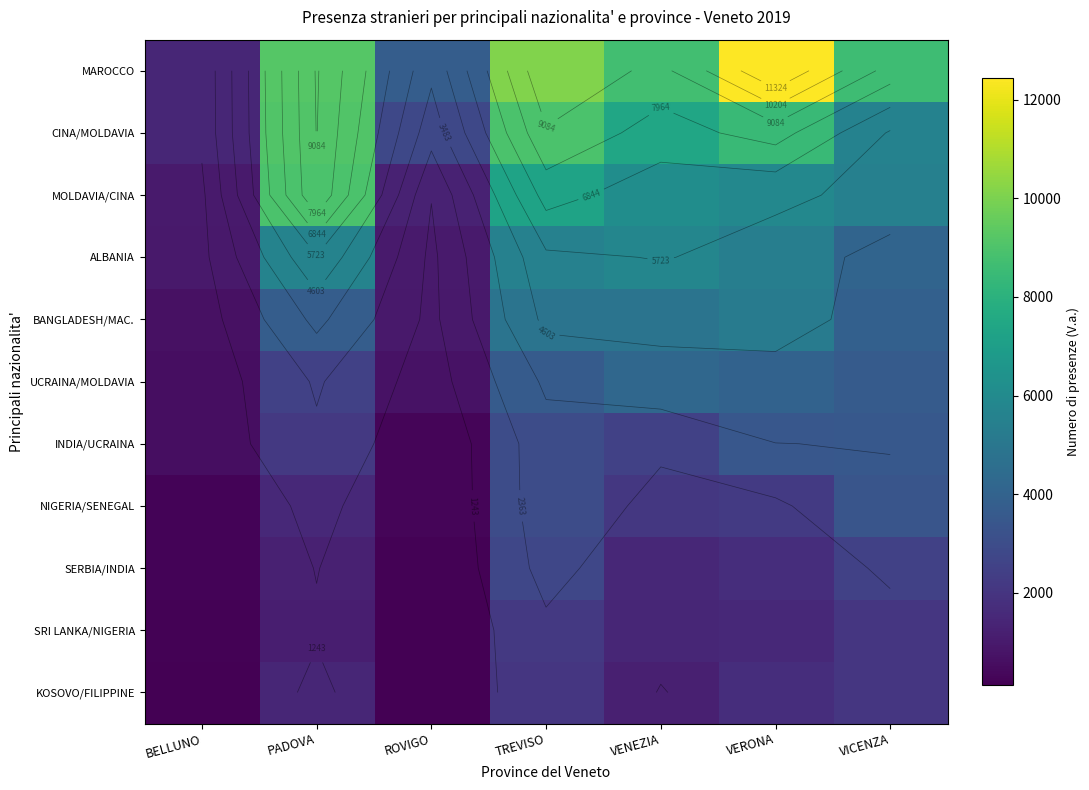

How many distinct data groups are displayed?

11